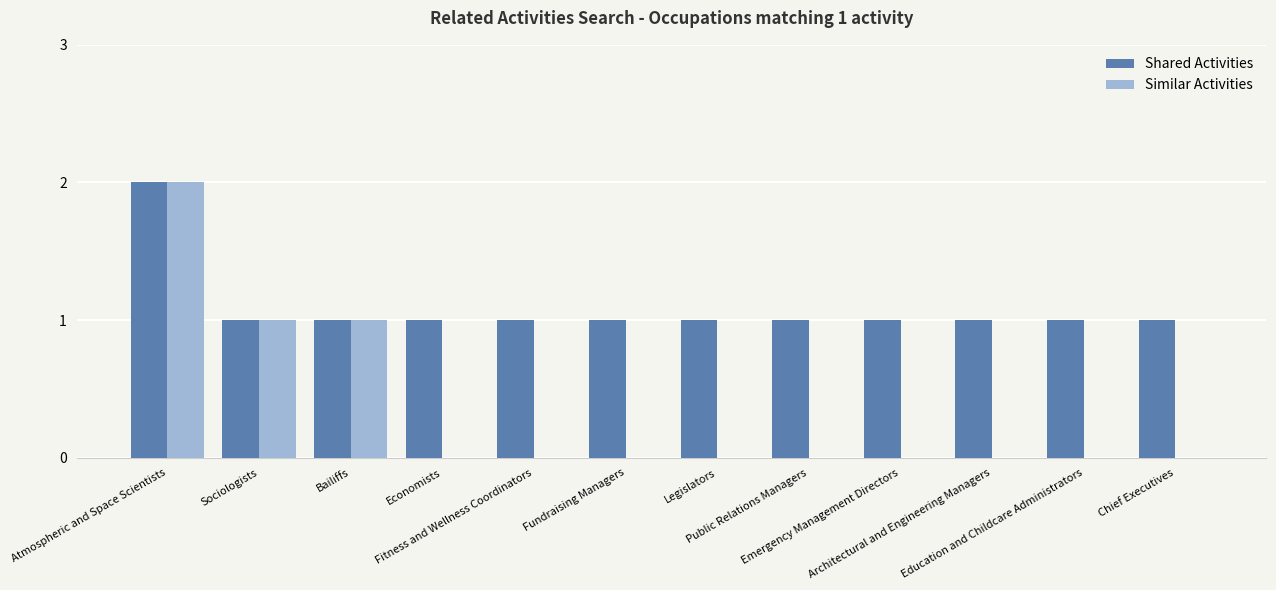

Is it true that Similar Activities equals 1 at Chief Executives?

False